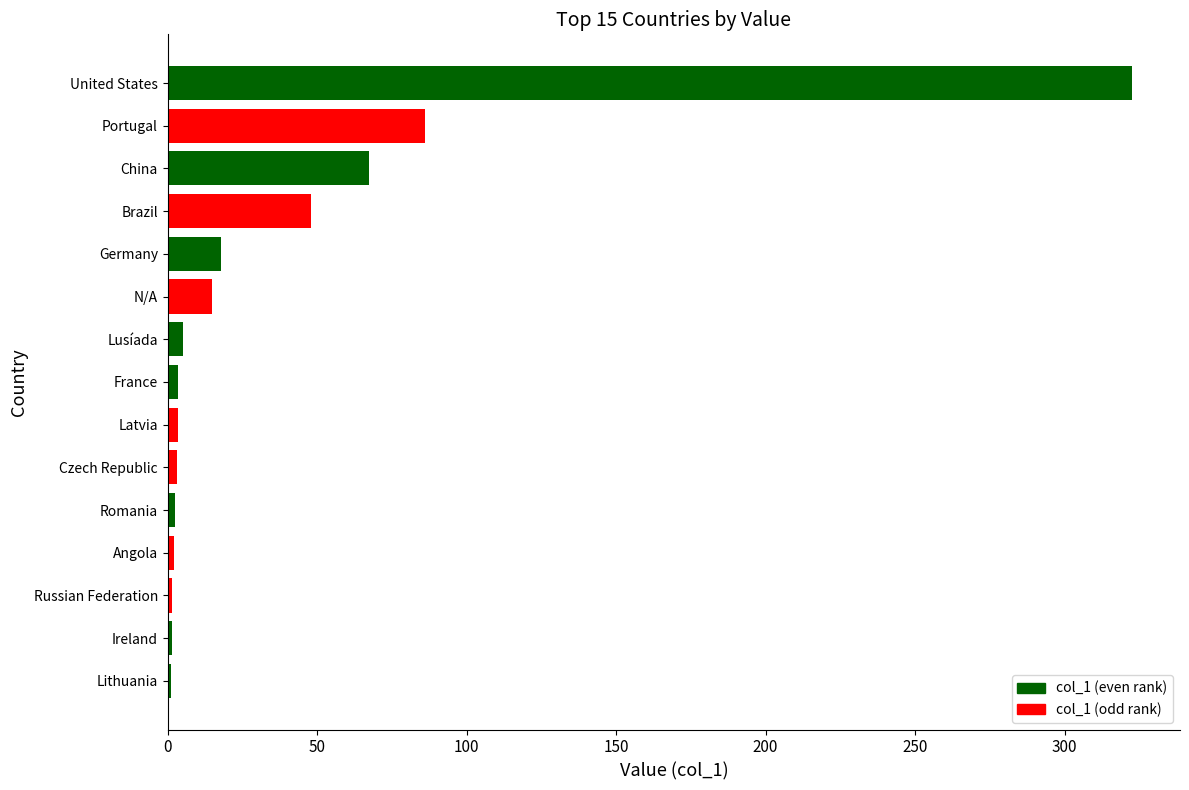

Between Germany and Romania, which is larger?

Germany